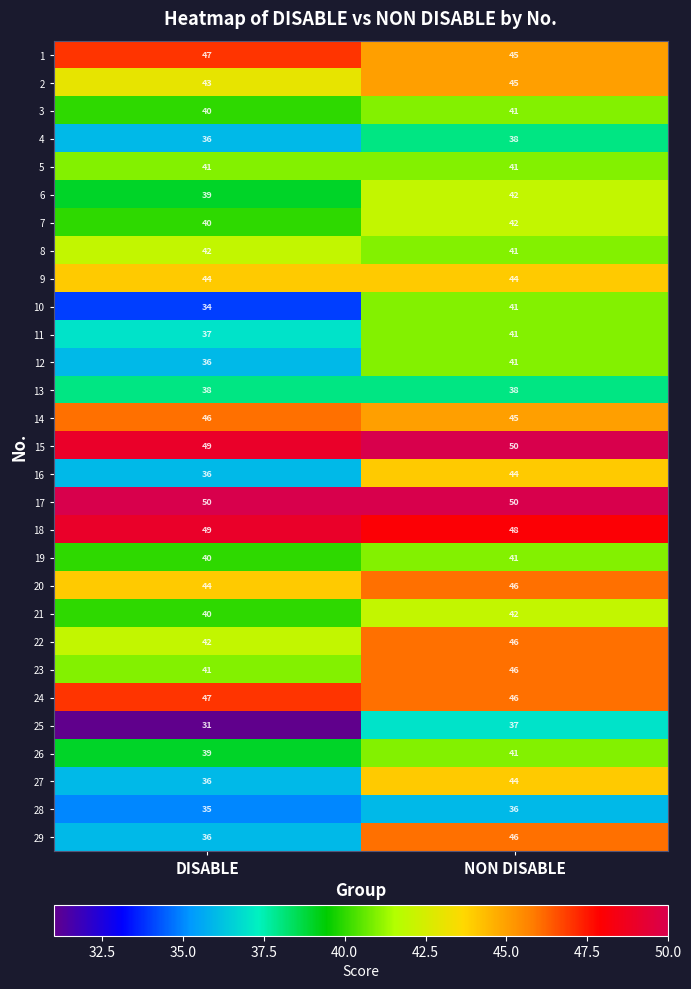

Rank the categories by 20 value from lowest to highest.

DISABLE, NON DISABLE